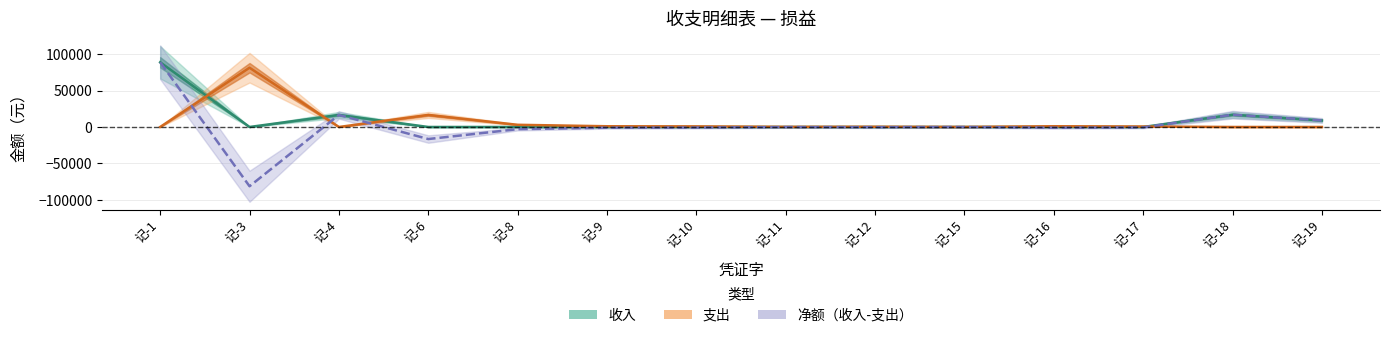

What are all the series names shown in the legend?

收入, 支出, 净额（收入-支出）